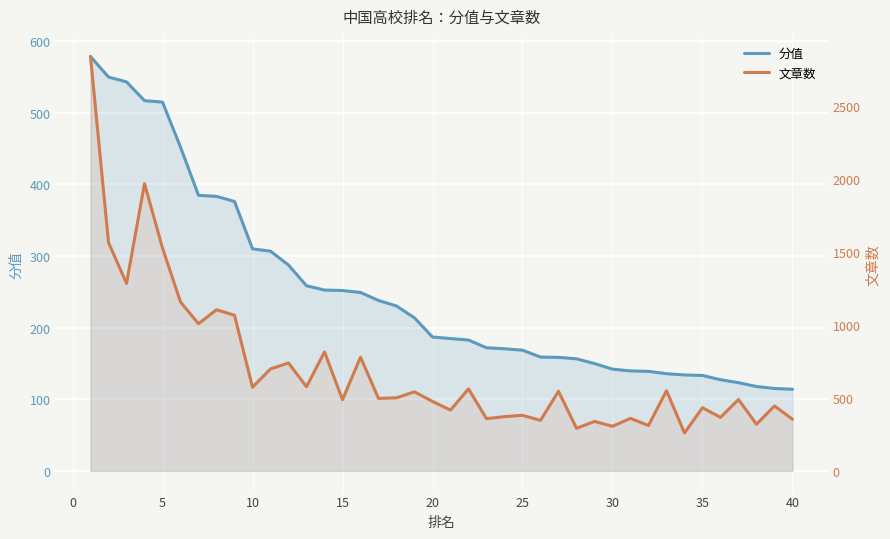

Reading left to right, list all the values displayed in this chart.

分值: 578.3	549.8	543.0	516.9	514.8	451.9	384.7	383.2	376.1	310.0	306.7	287.3	258.4	252.5	251.8	249.1	237.9	230.2	213.6	186.8	184.8	182.6	171.8	170.5	168.5	158.9	158.4	156.4	149.8	142.0	139.5	138.9	135.7	133.9	133.2	127.3	123.1	117.8	115.0	113.9
文章数: 2841.0	1566.0	1286.0	1970.0	1528.0	1158.0	1009.0	1105.0	1067.0	574.0	699.0	740.0	577.0	816.0	488.0	780.0	497.0	501.0	542.0	476.0	417.0	562.0	358.0	372.0	381.0	346.0	546.0	292.0	339.0	306.0	360.0	311.0	550.0	260.0	433.0	367.0	489.0	320.0	445.0	354.0